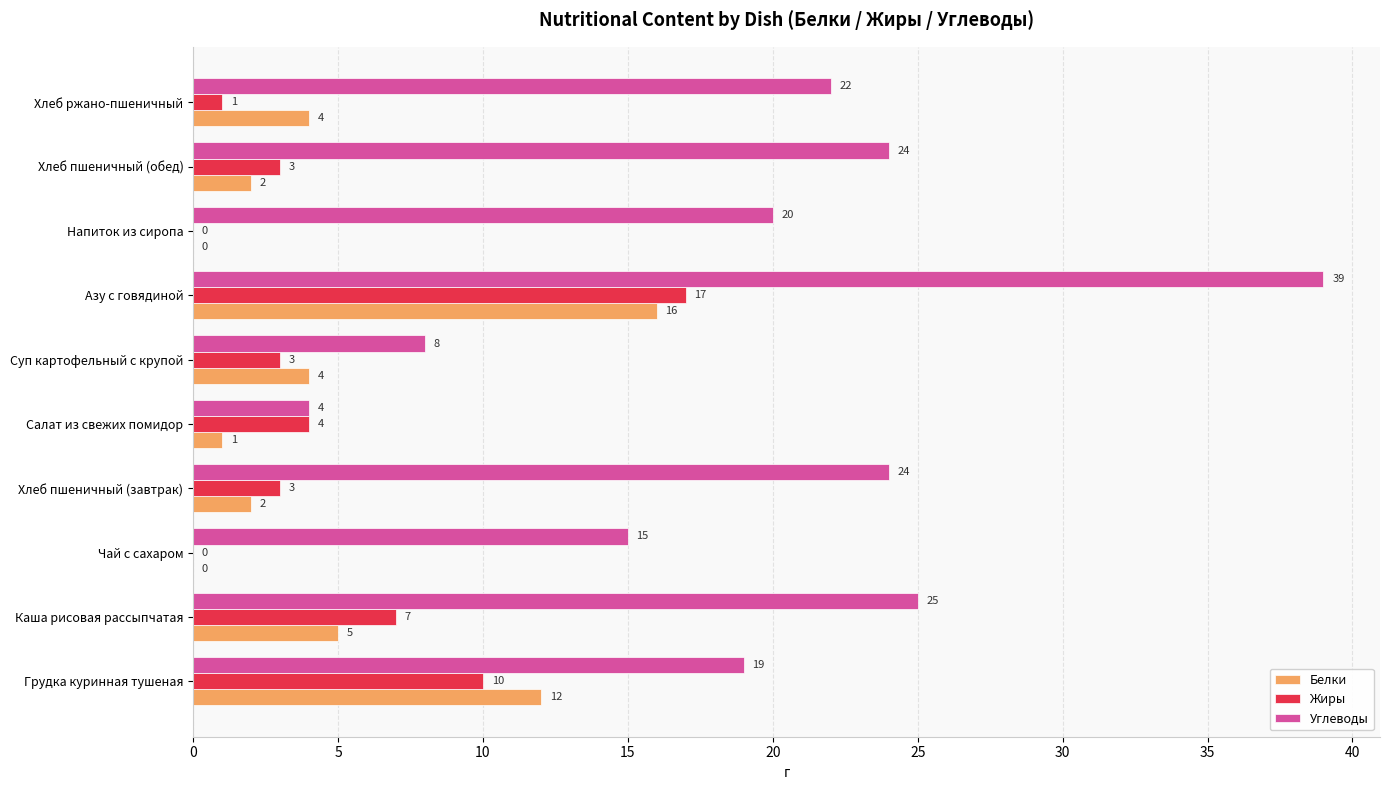

What is the total value across all series at Чай с сахаром?

15